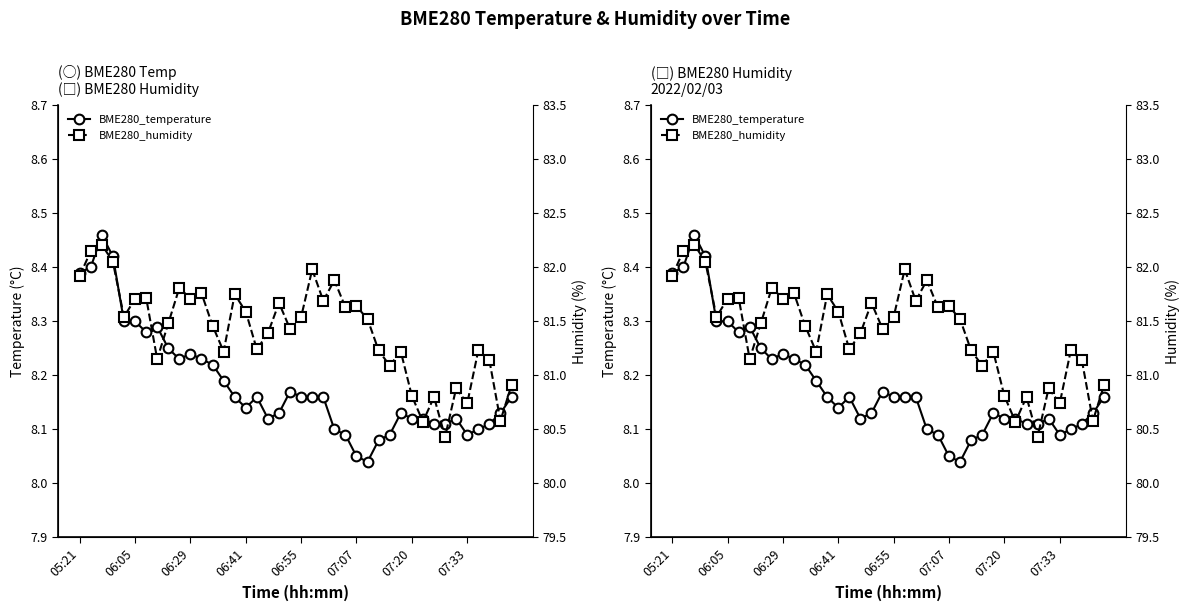

How many lines are shown in the chart?

2